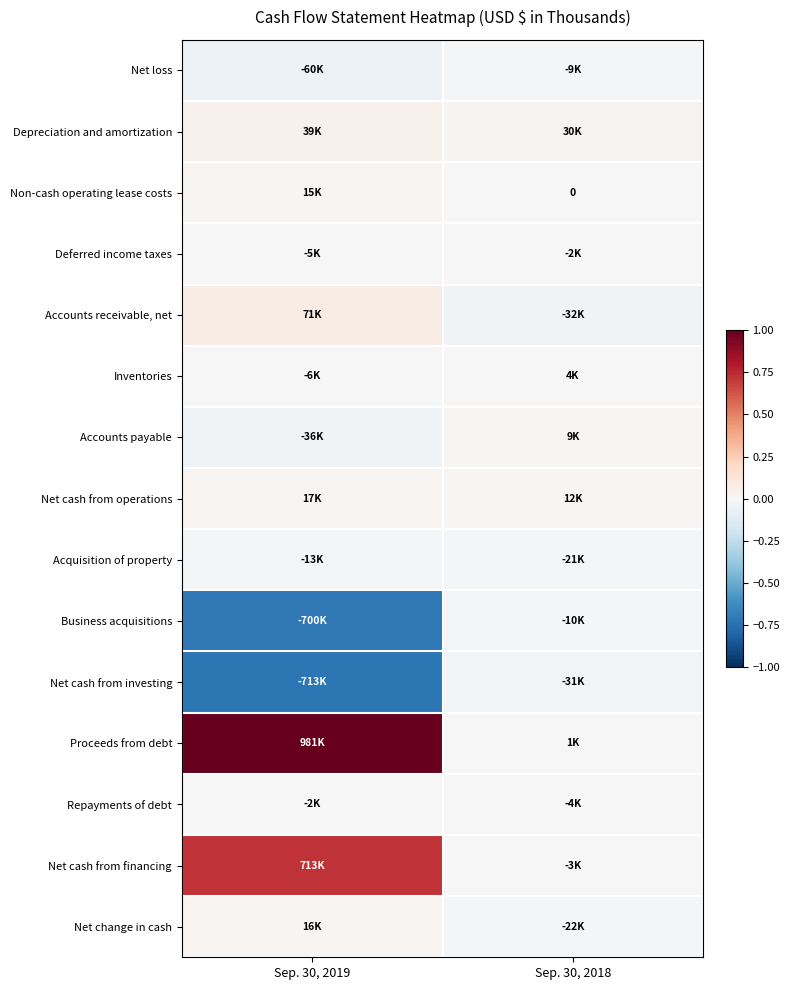

The value of Business acquisitions at Sep. 30, 2019 is -1.0. True or false?

False